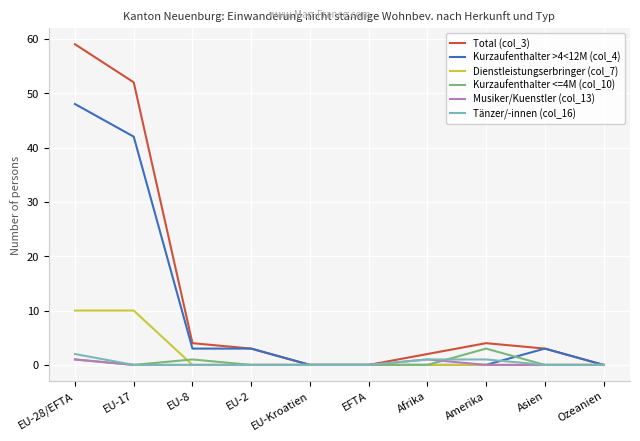

List the series in order of their peak value, highest first.

Total (col_3), Kurzaufenthalter >4<12M (col_4), Dienstleistungserbringer (col_7), Kurzaufenthalter <=4M (col_10), Tänzer/-innen (col_16), Musiker/Kuenstler (col_13)